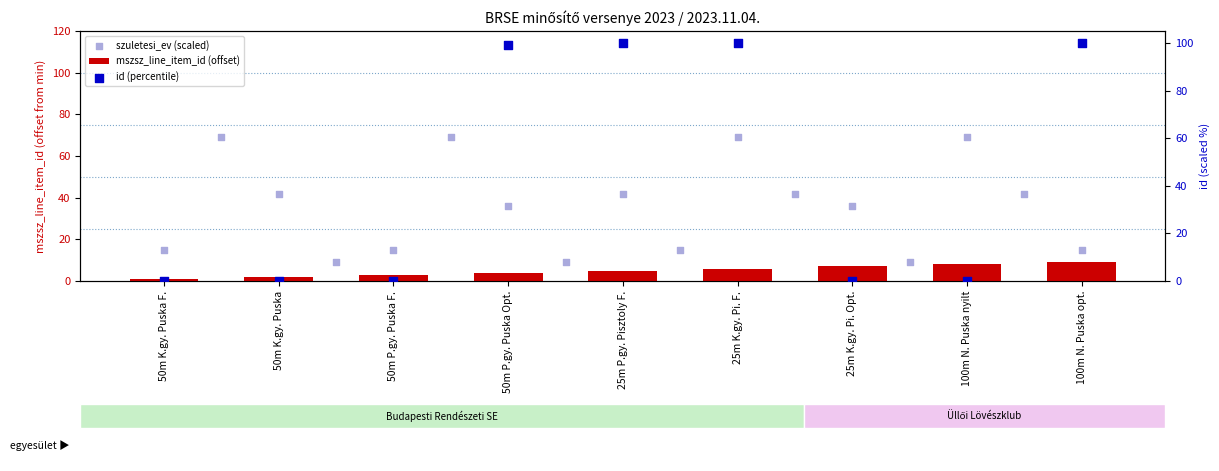

Which series contains the lowest Y value?

id